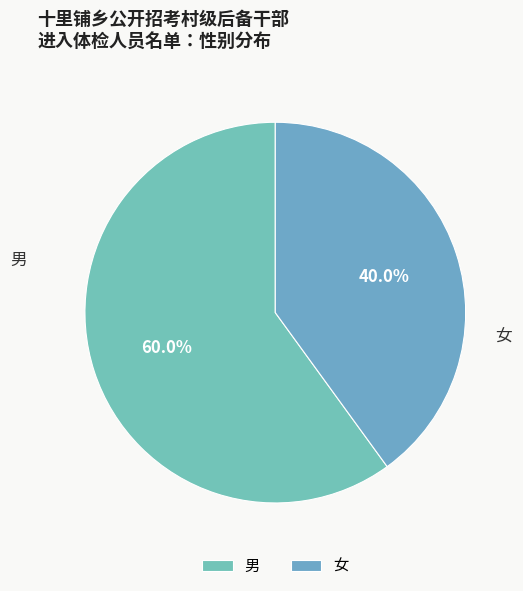

How many segments does this pie chart have?

2